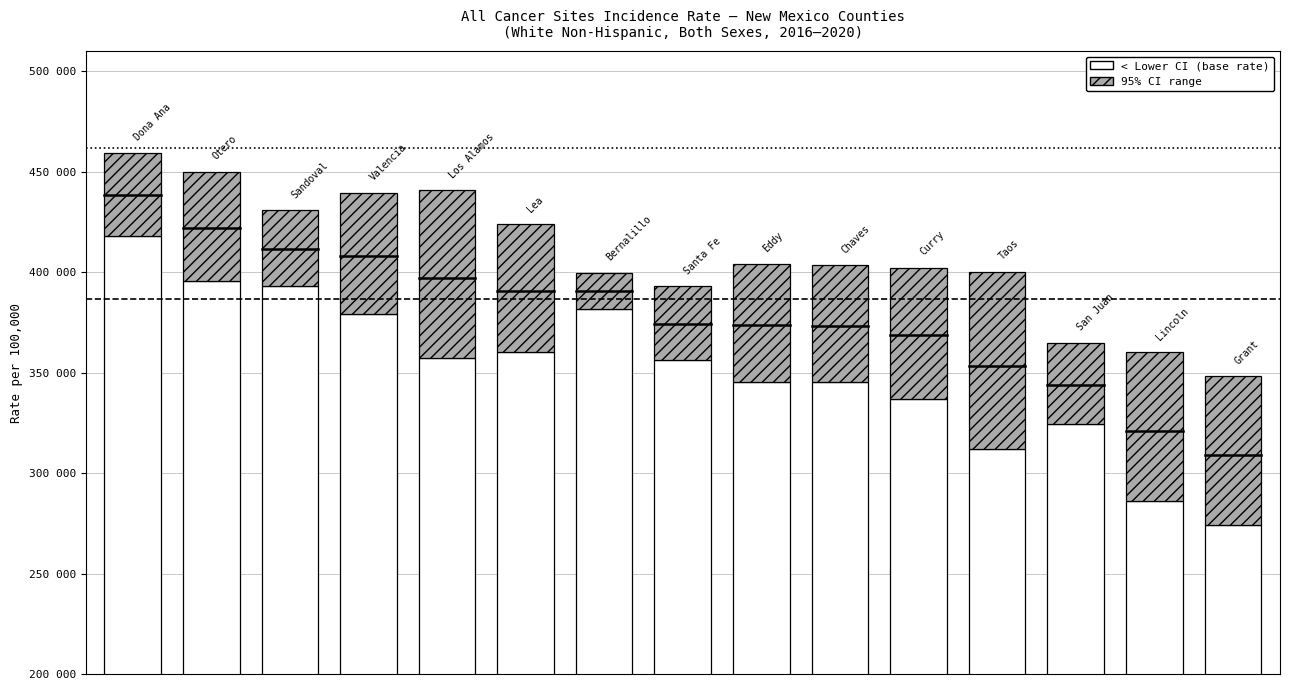

Rank the series by their average value, from highest to lowest.

Lower 95% CI (base), 95% CI range (hatched)